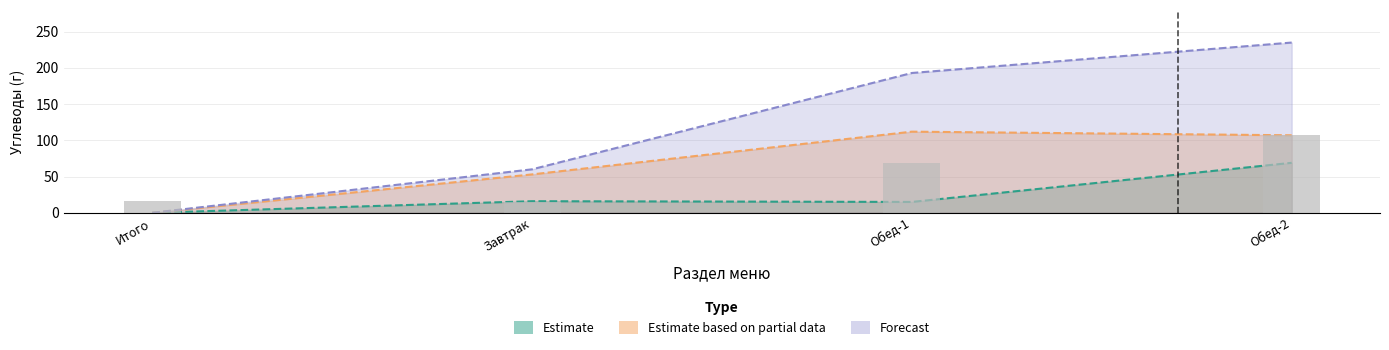

True or false: Forecast has a value of 235 at Обед-2.

True